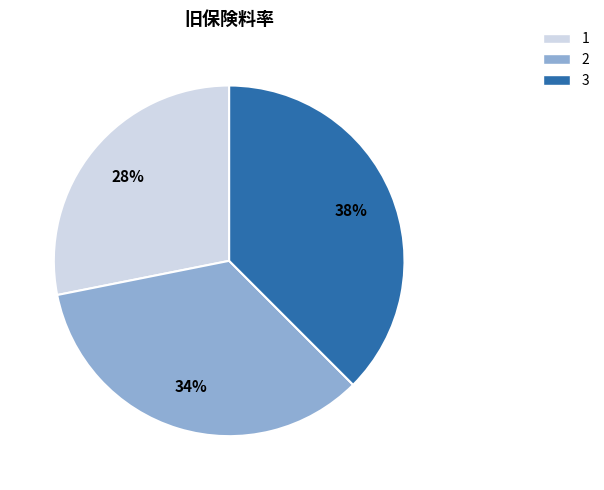

Between 1 and 2, which is larger?

2